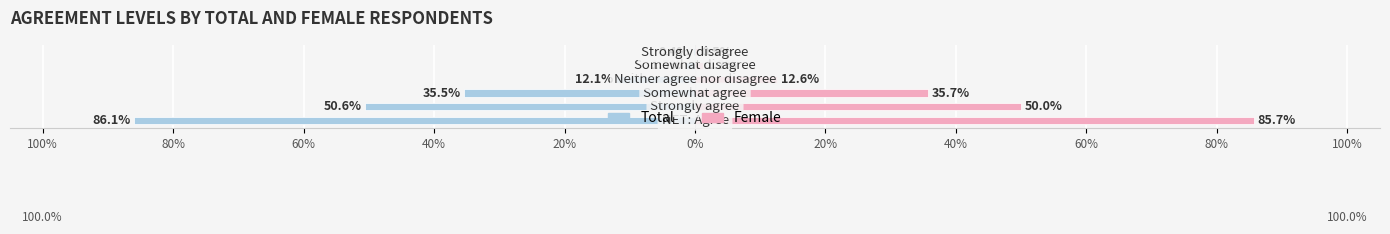

The Female series shows 85.7 at 100%. True or false?

True